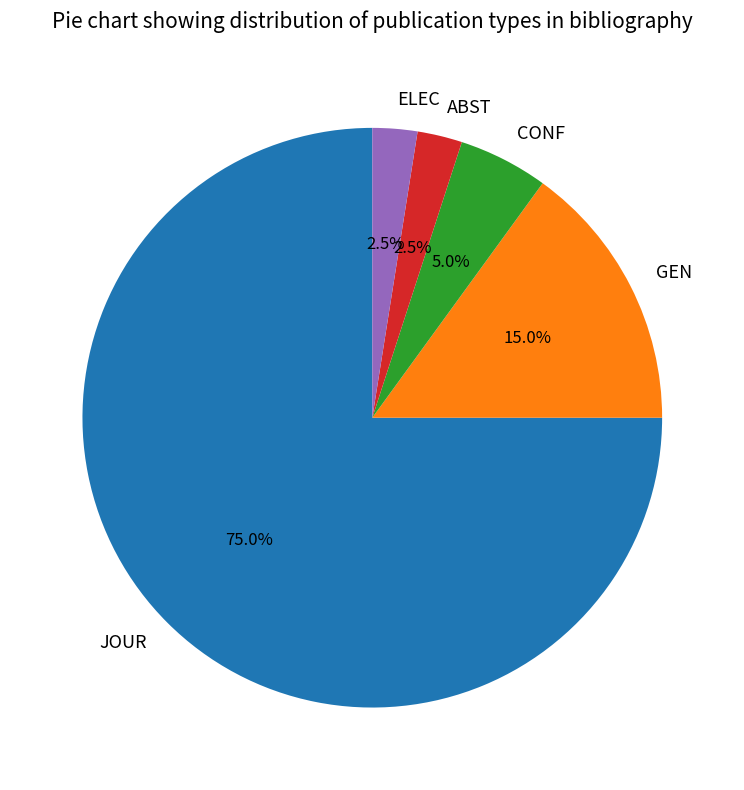

Between ABST and CONF, which is larger?

CONF